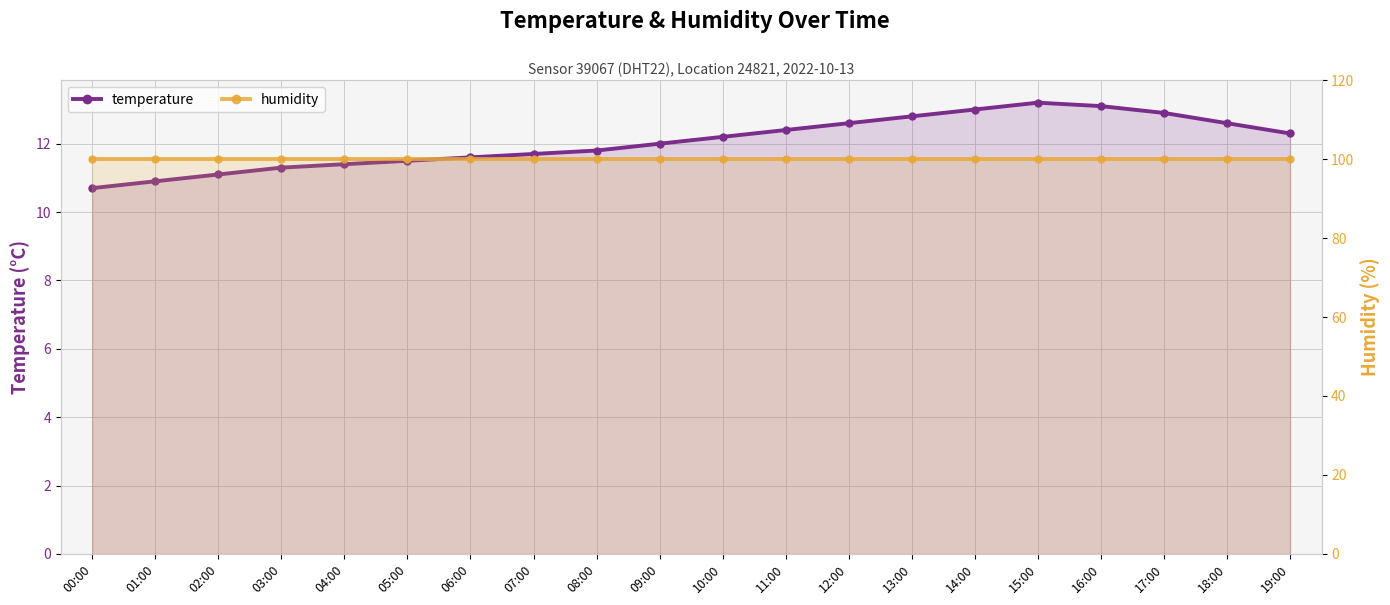

True or false: temperature and humidity intersect in this chart.

False